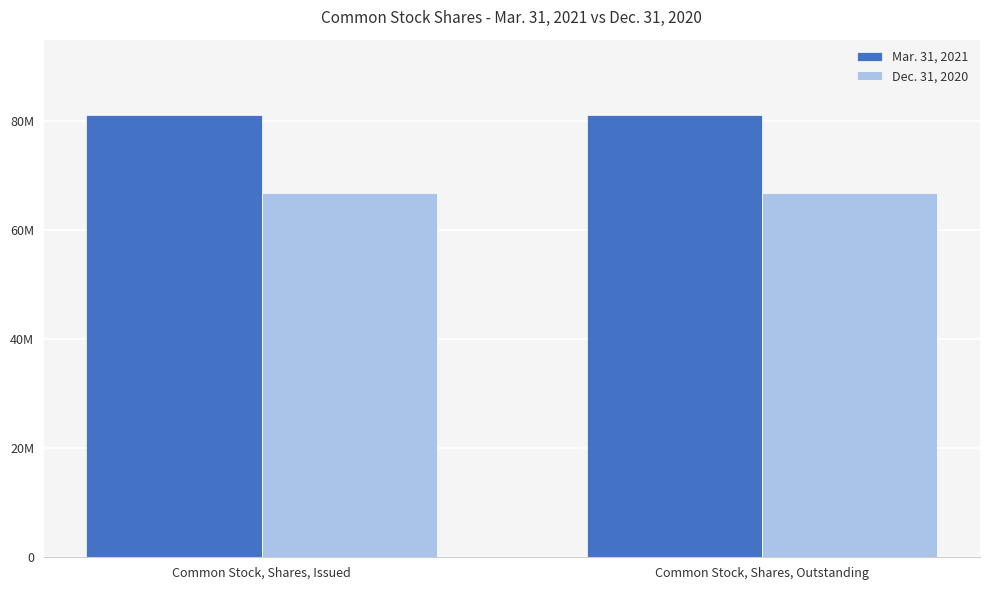

What is the maximum value shown in the chart?

81191191